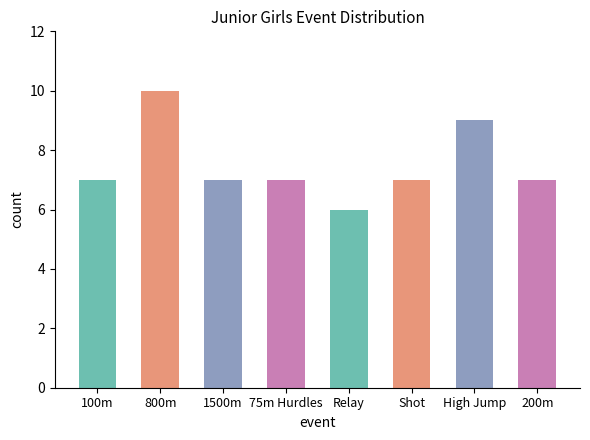

Is it true that the value at 1500m is 10?

False